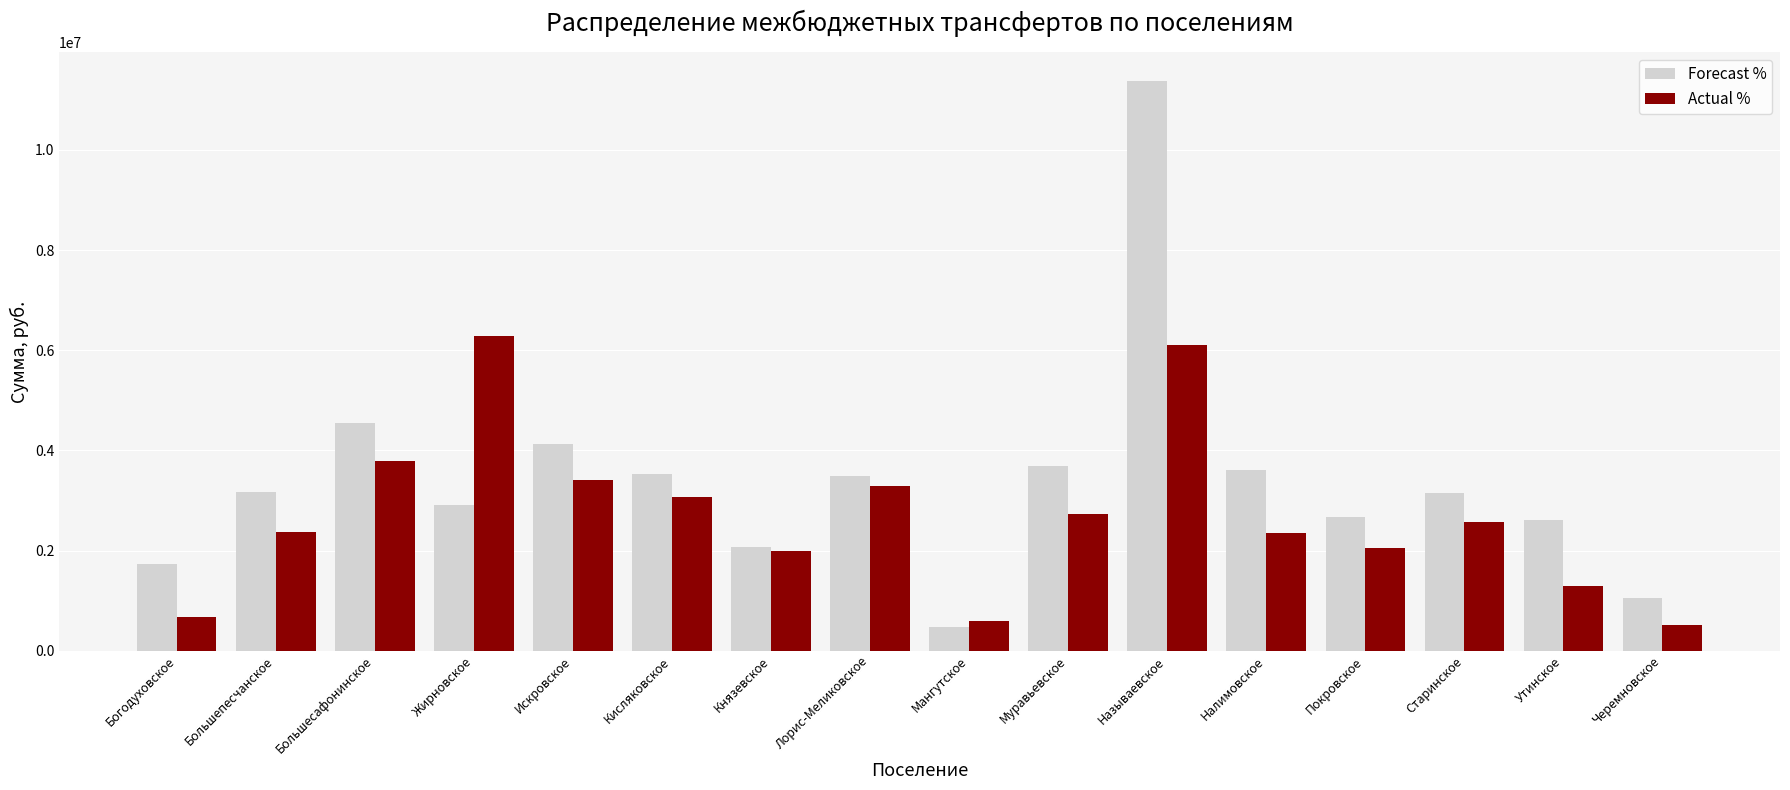

Which series has the largest range (max minus min)?

Forecast %